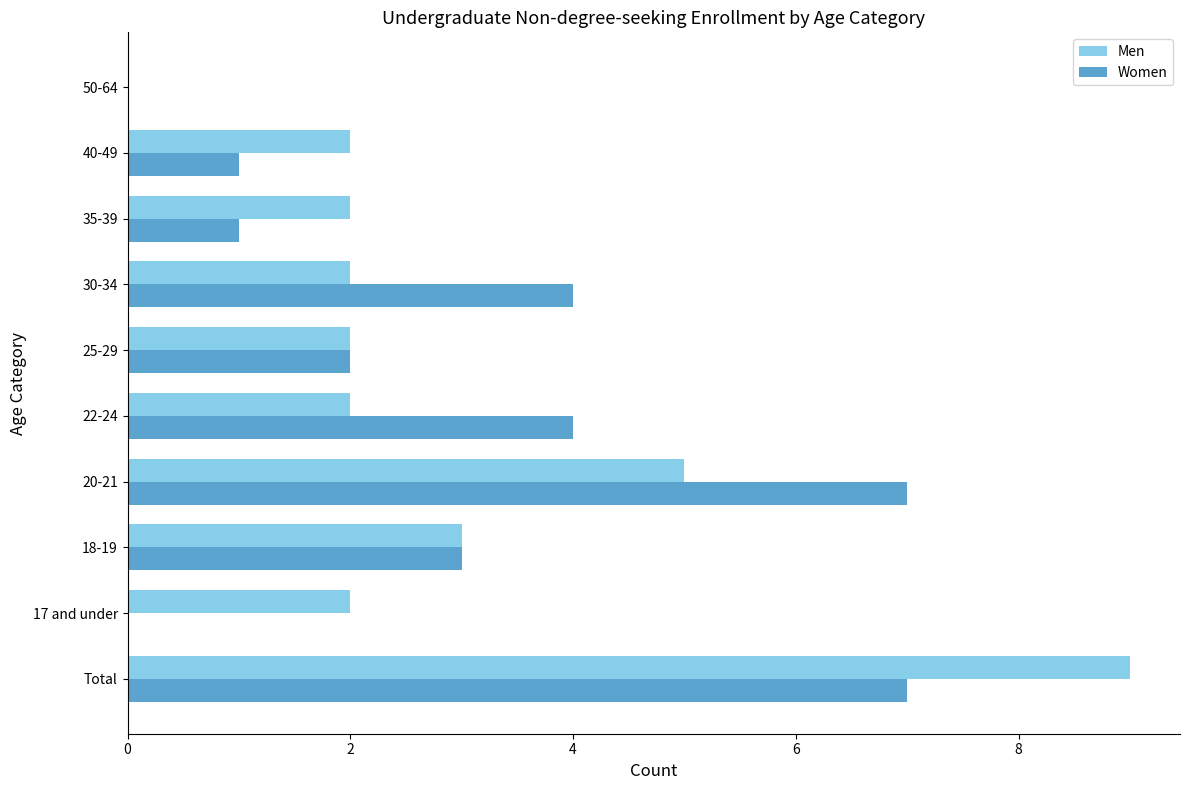

How many data points does each series have?

10